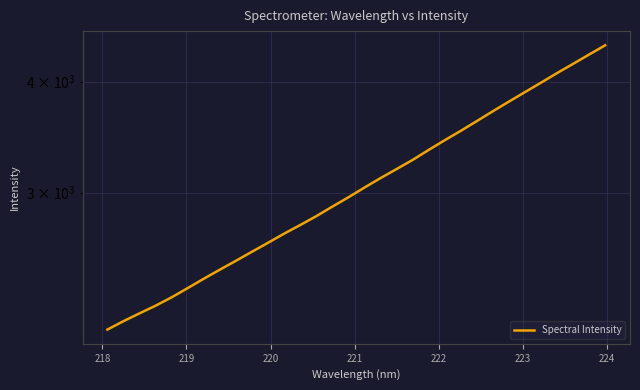

Does the chart display data point markers on the line(s)?

No